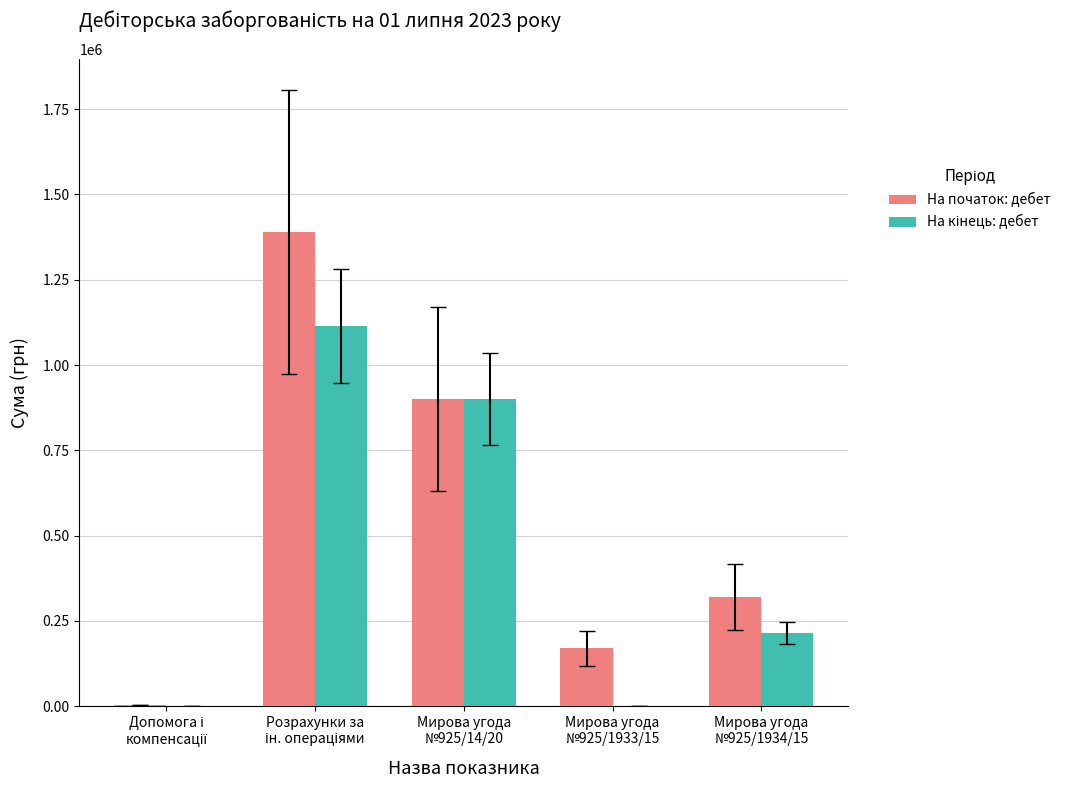

What is the total value across all series at Мирова угода
№925/1934/15?

535222.6